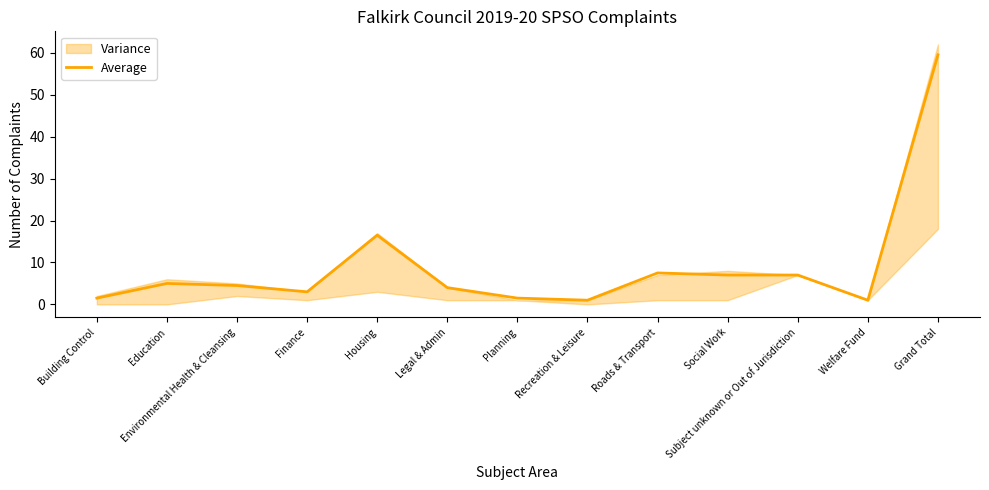

What is the smallest value displayed?

1.0